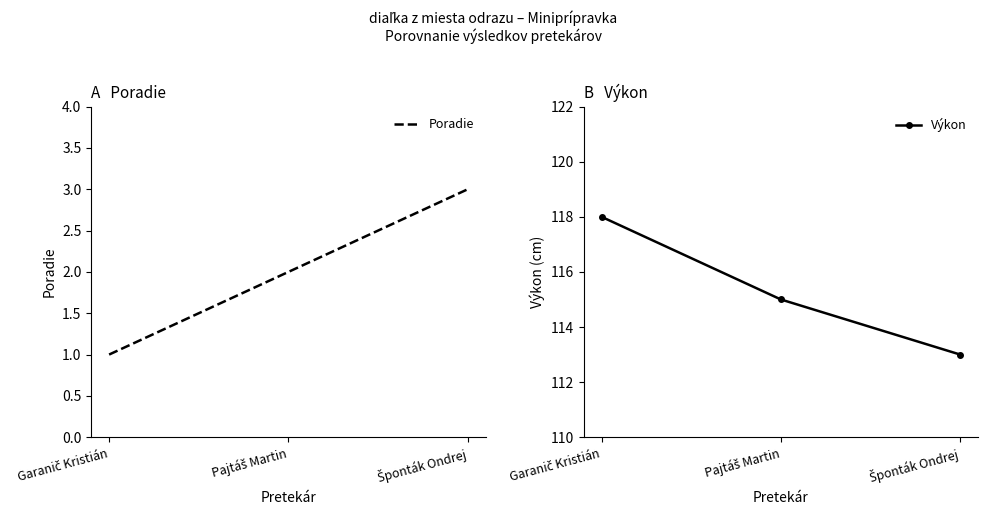

Rank the series by their maximum value, from lowest to highest.

Poradie, Výkon